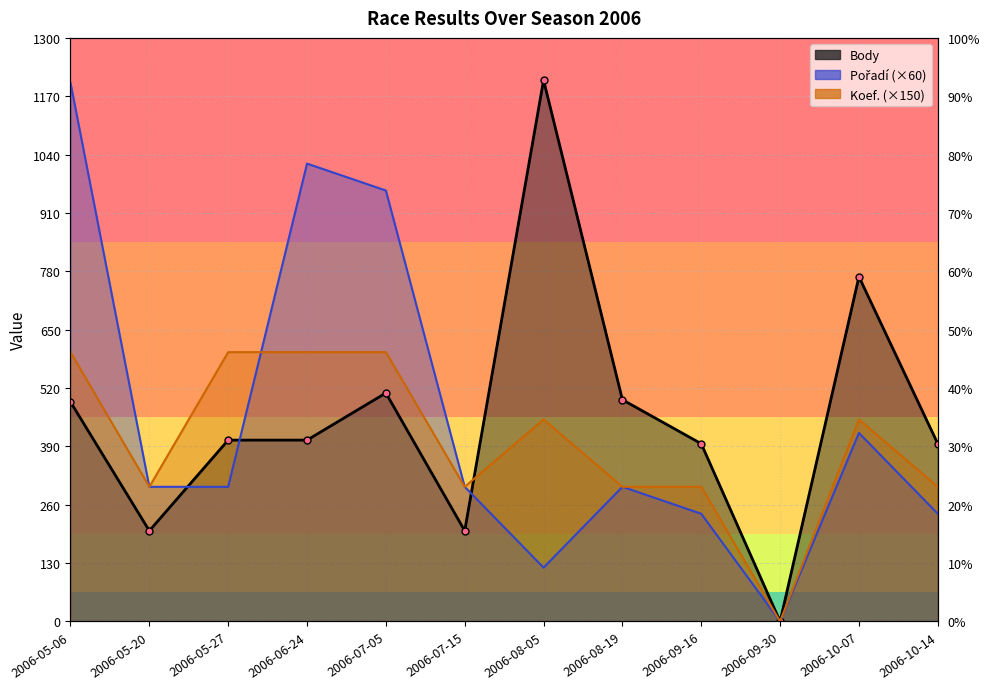

What is the spread (max minus min) of values at 2006-08-19?

194